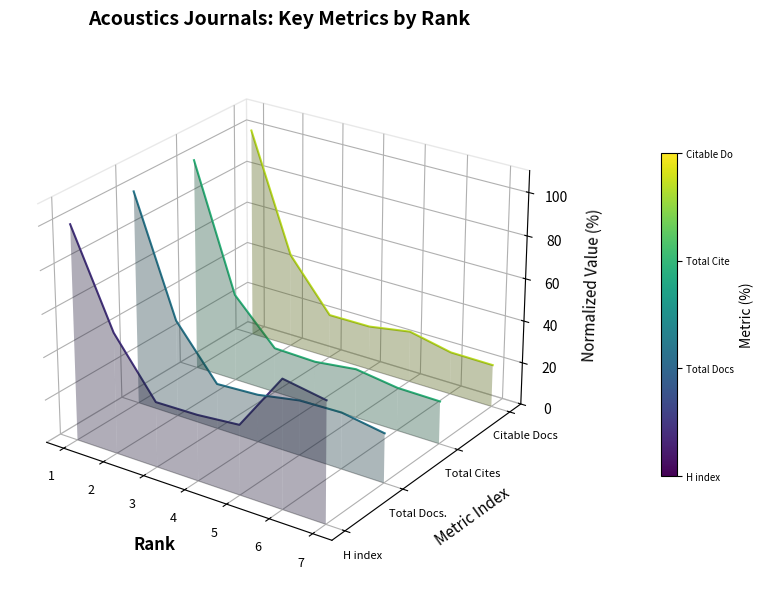

At 4, list the series in order from largest to smallest.

Citable Docs. (3years), Total Cites (3years), Total Docs. (3years), H index